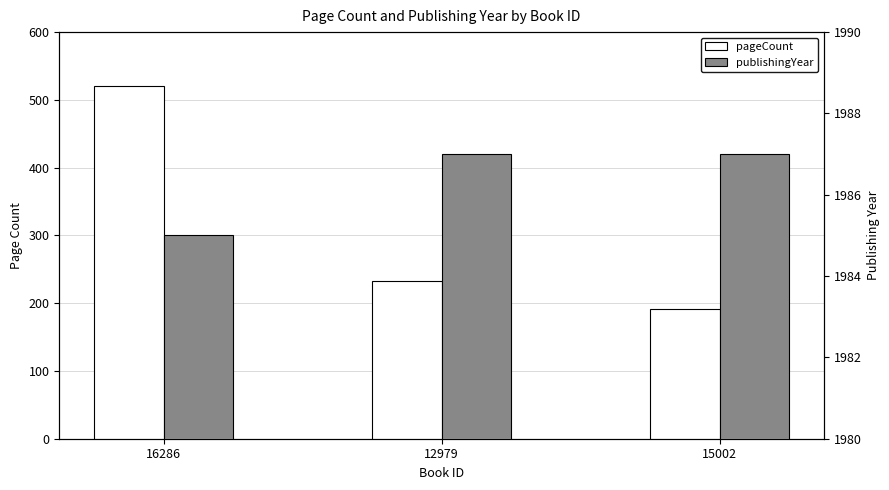

Which series has the largest total across all categories?

publishingYear